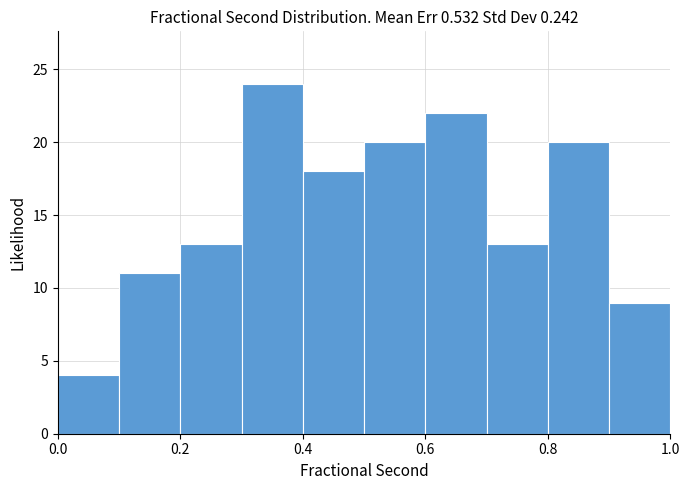

Over which range of the x-axis is the bar tallest?

0.3 to 0.4